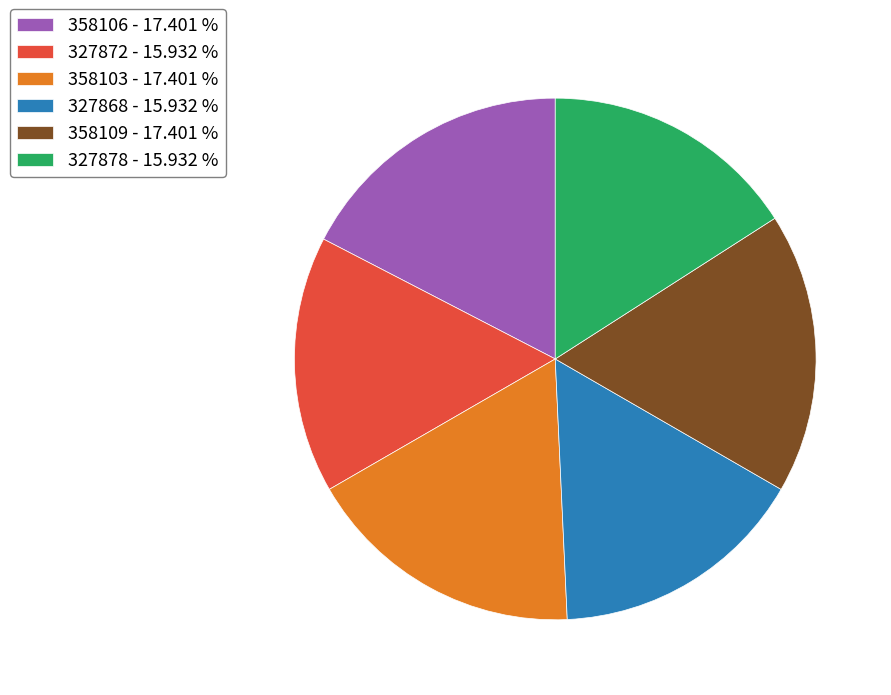

Do 327878 - 15.932 % and 327868 - 15.932 % together represent more than half of the pie?

No